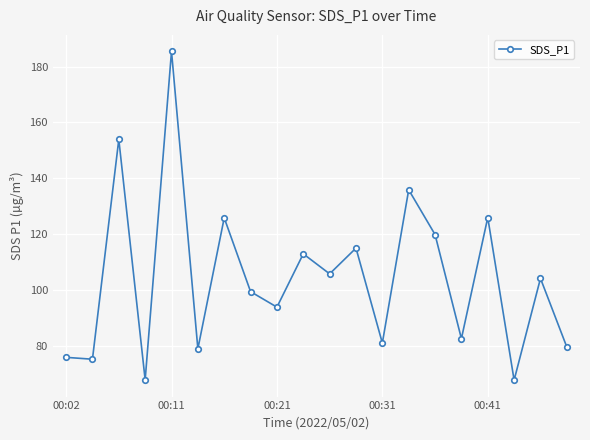

Count the number of values greater than 104.

10